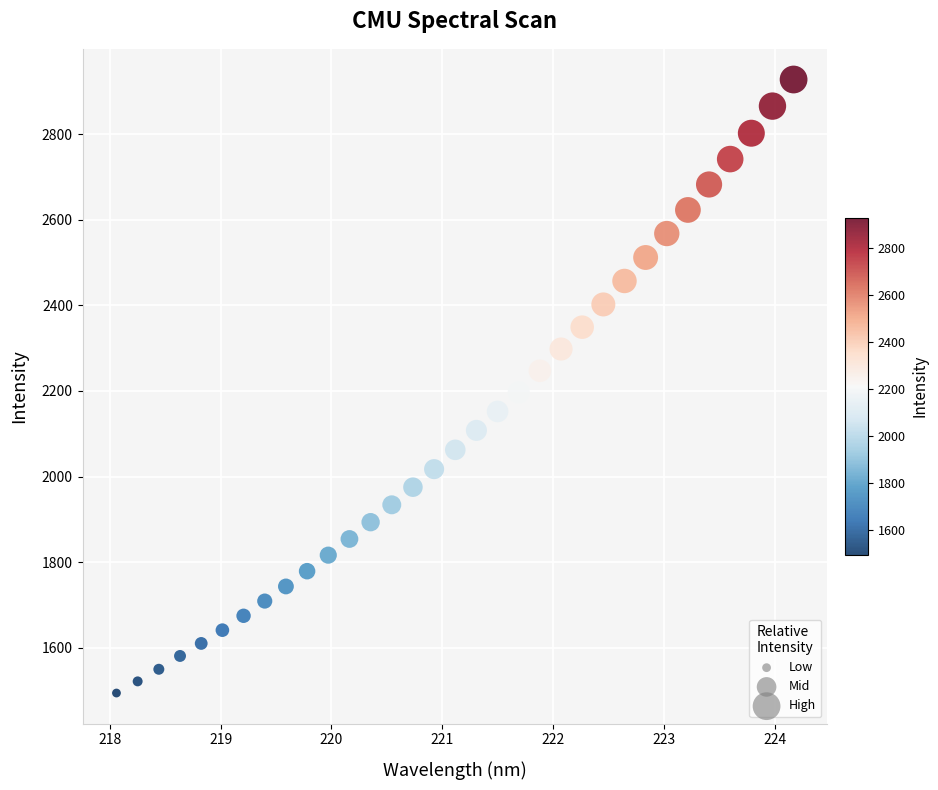

What is the range of X values (max minus min)?

6.1